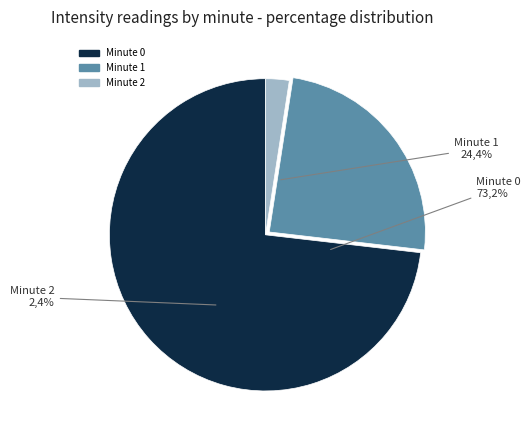

How many slices are in this pie chart?

3